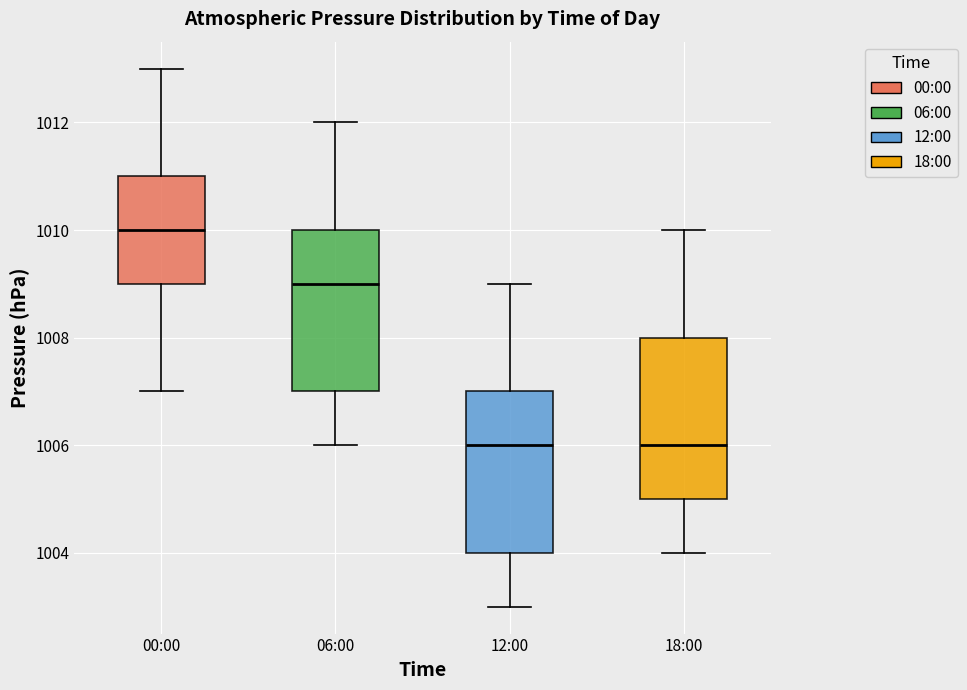

Where does the median line of the box for 18:00 sit on the y-axis? The values are not printed on the chart, so give them approximately, as read against the axis.

1006